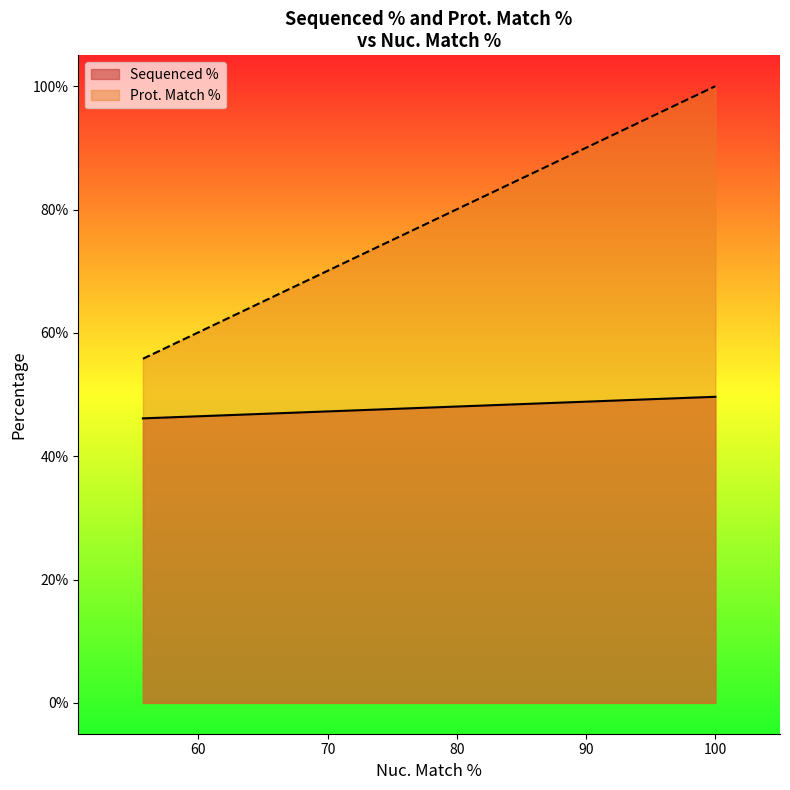

What is the difference between the maximum and minimum values in the Prot. Match % series?

44.2